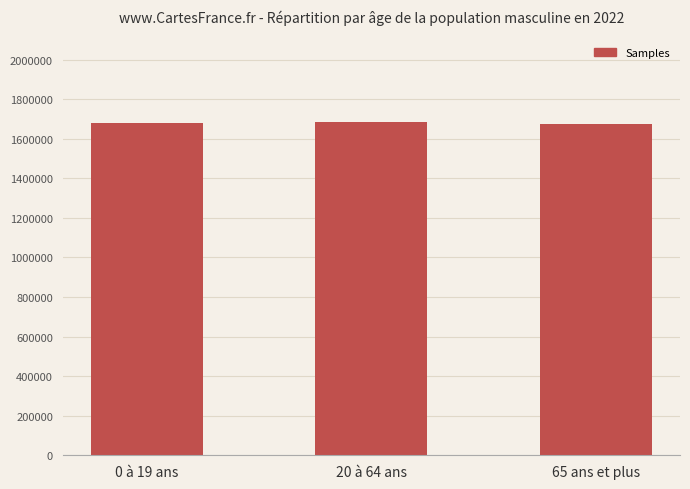

Read the value at 20 à 64 ans, to the nearest 50.

1686500